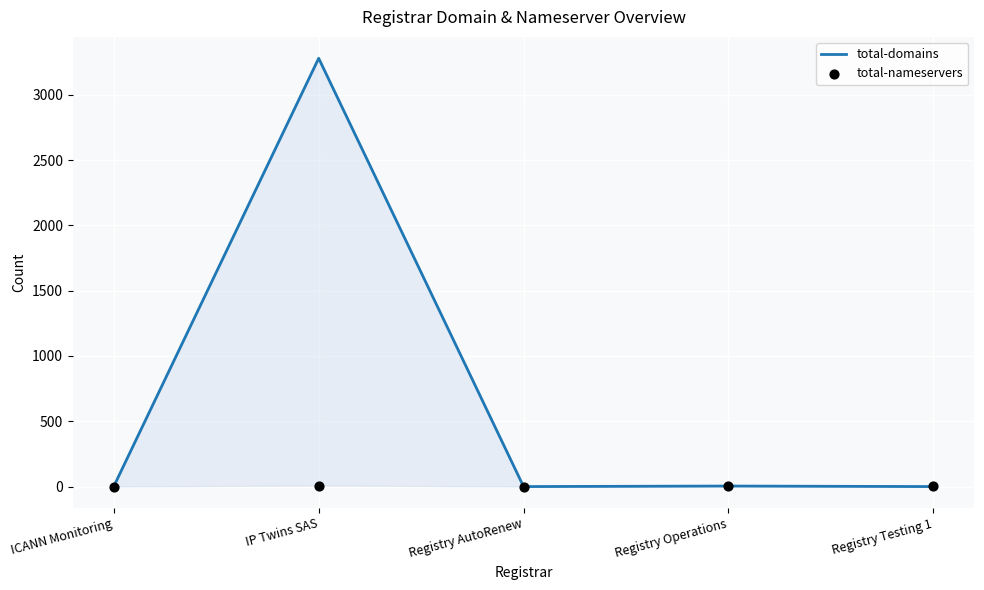

What is the total value across all series at IP Twins SAS?

3288